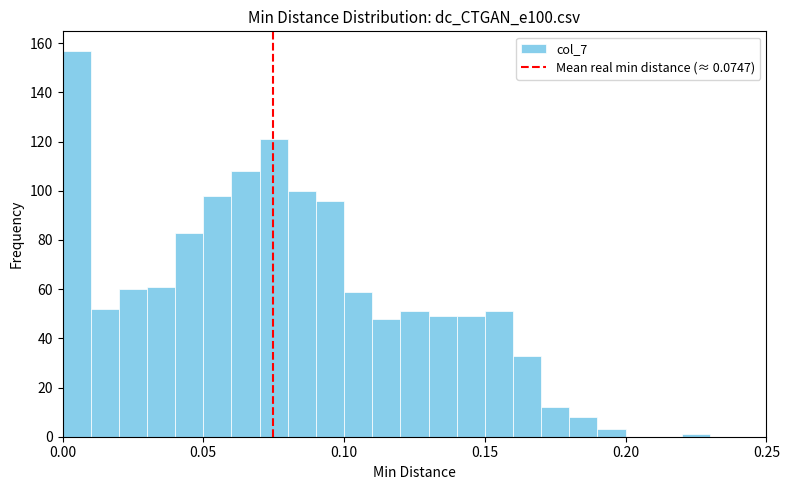

Read against the x-axis, roughly where is the centre of the tallest bar?

0.005